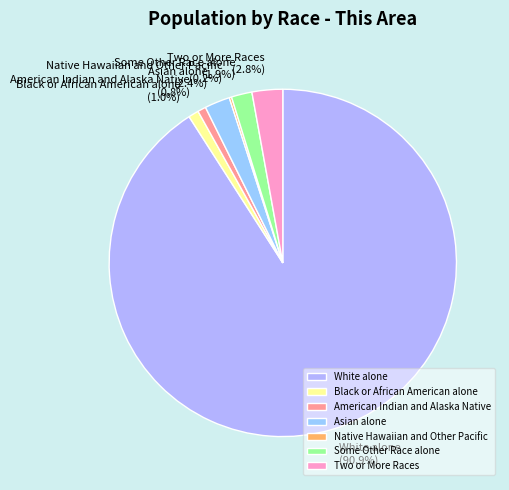

What portion of the pie excludes Asian alone?

97.6%